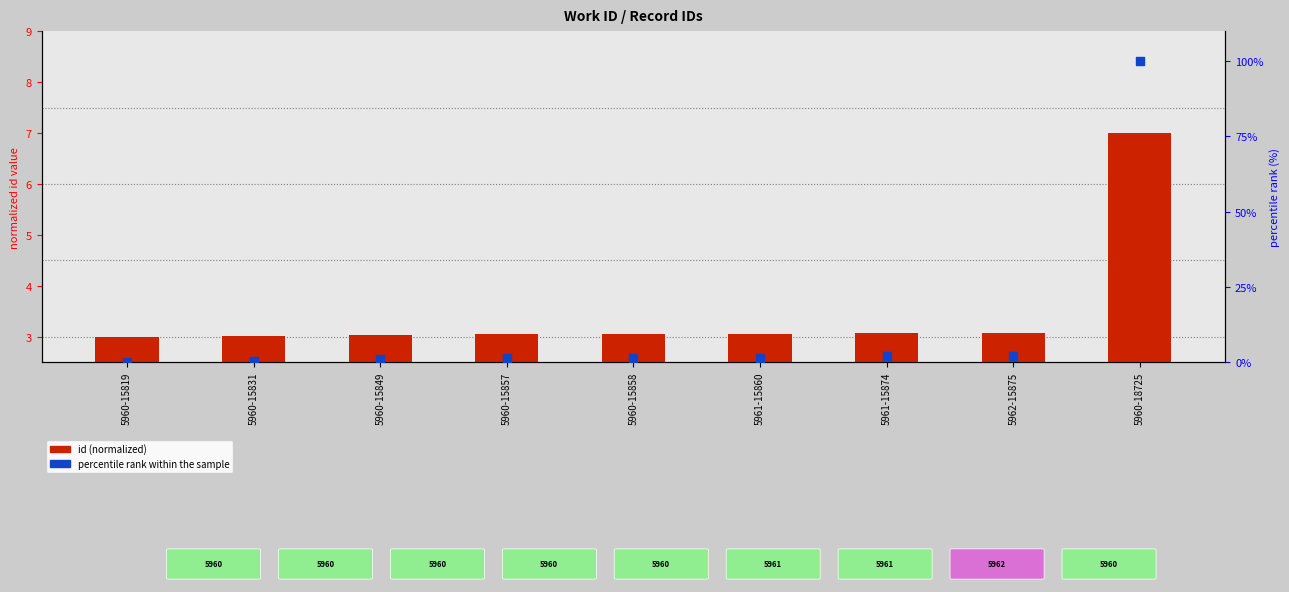

At which category is the sum across all series the highest?

5960-18725